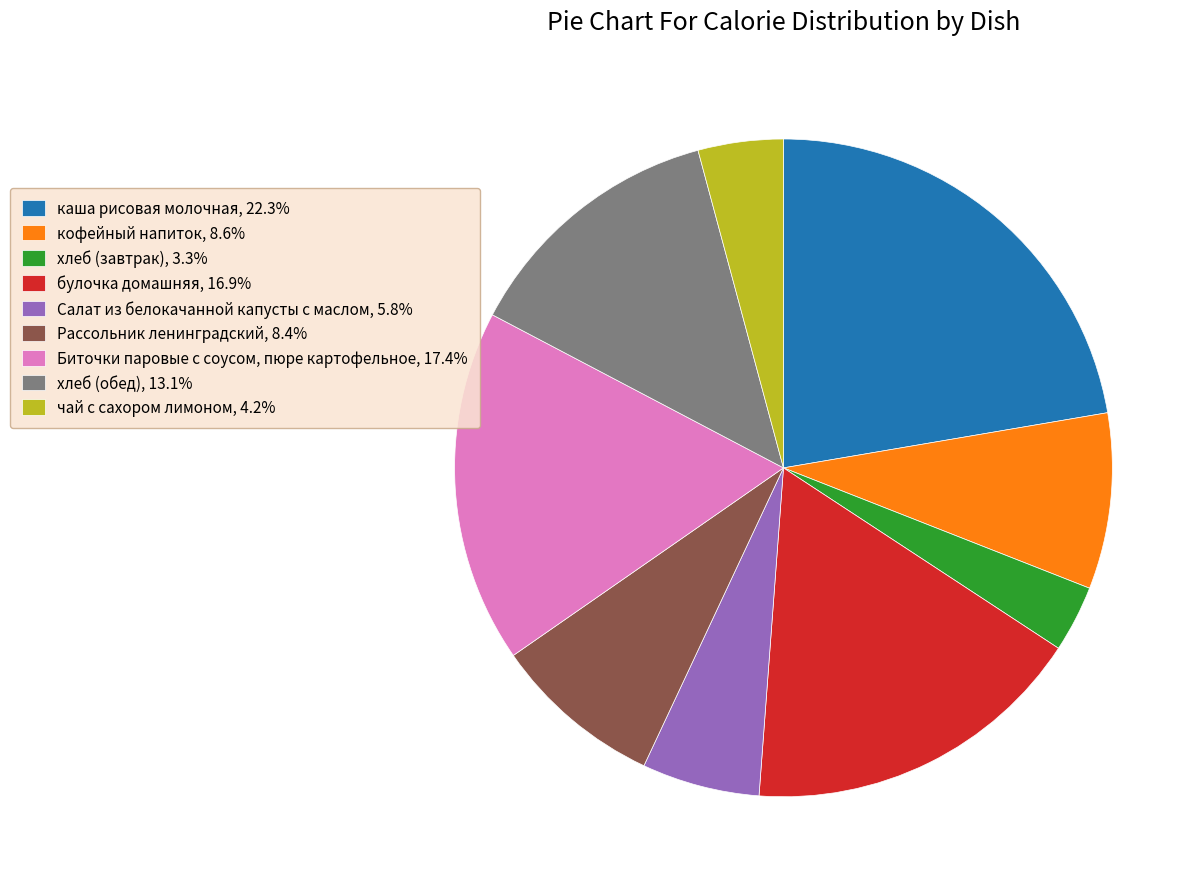

Approximately how many times larger is the value at Салат из белокачанной капусты с маслом, 5.8% compared to каша рисовая молочная, 22.3%?

0.3